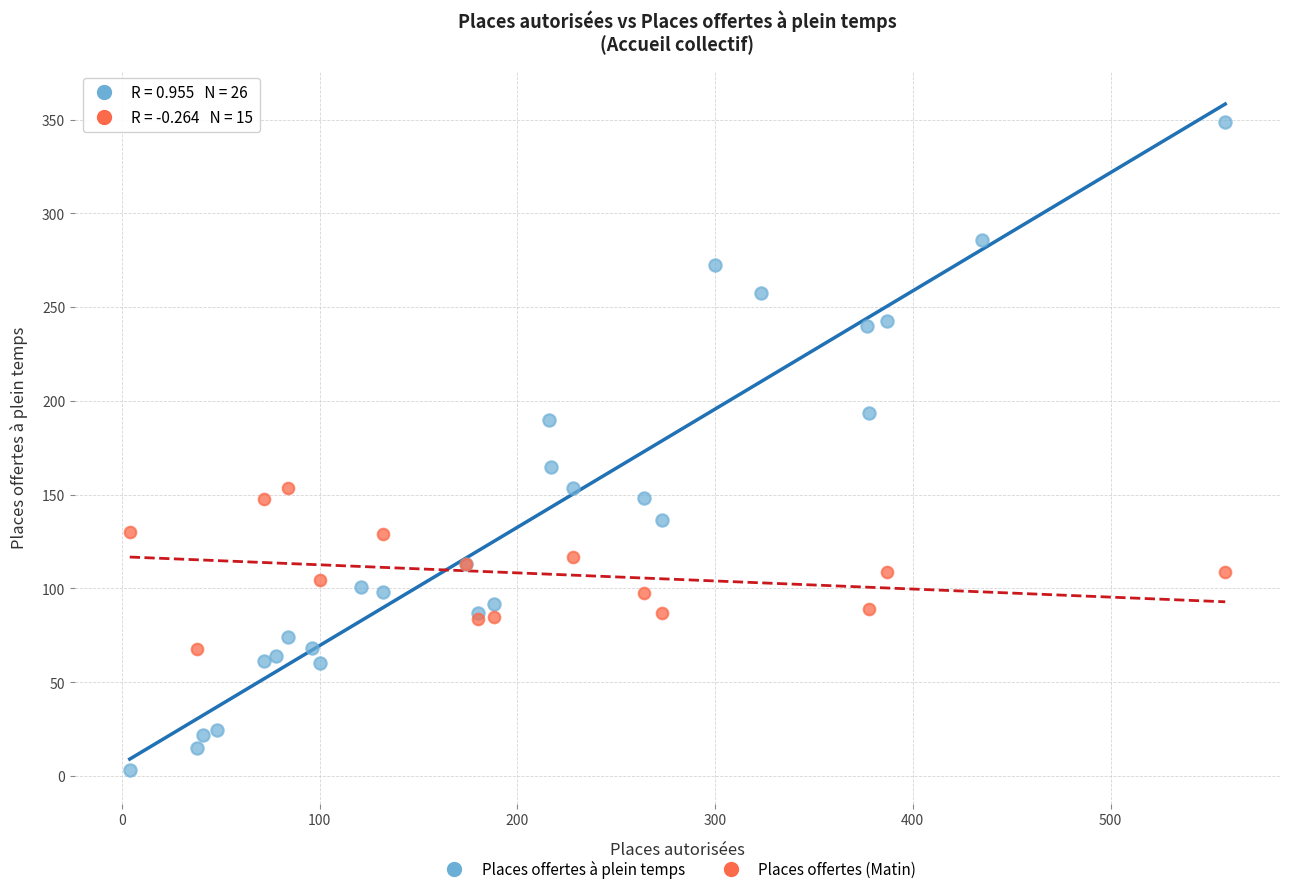

Which series contains the lowest Y value?

Places offertes à plein temps